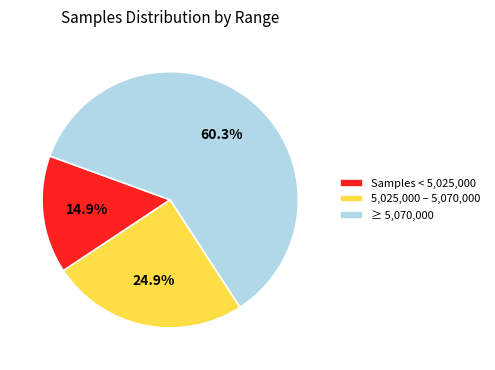

Which slice is the largest?

≥ 5,070,000